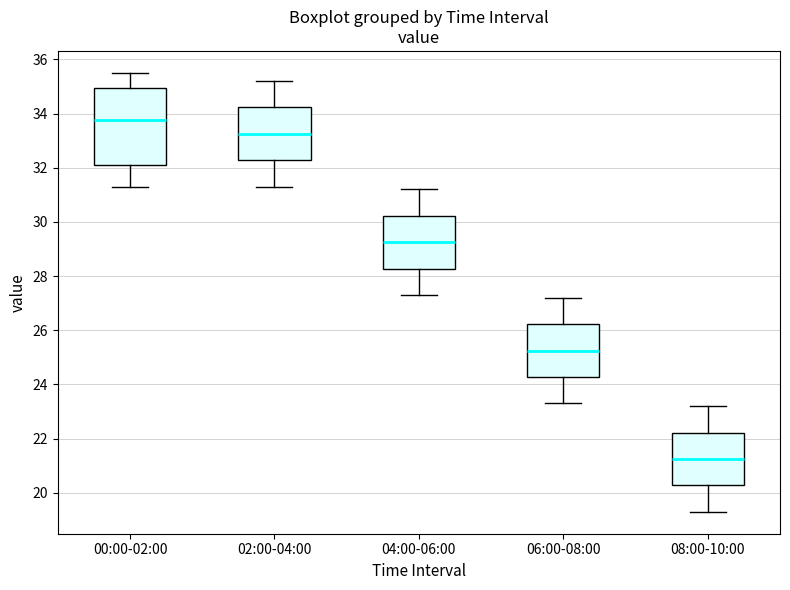

Which box's median line is the highest?

00:00-02:00